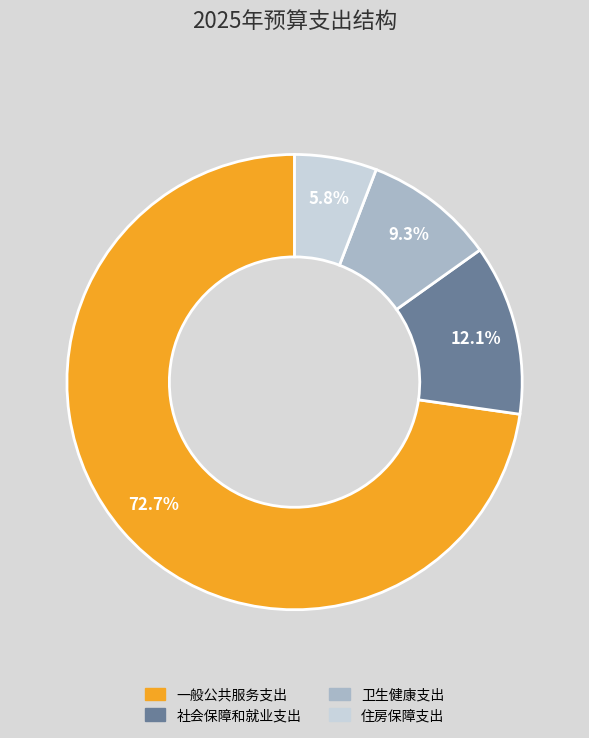

Do 一般公共服务支出 and 卫生健康支出 together represent more than half of the pie?

Yes